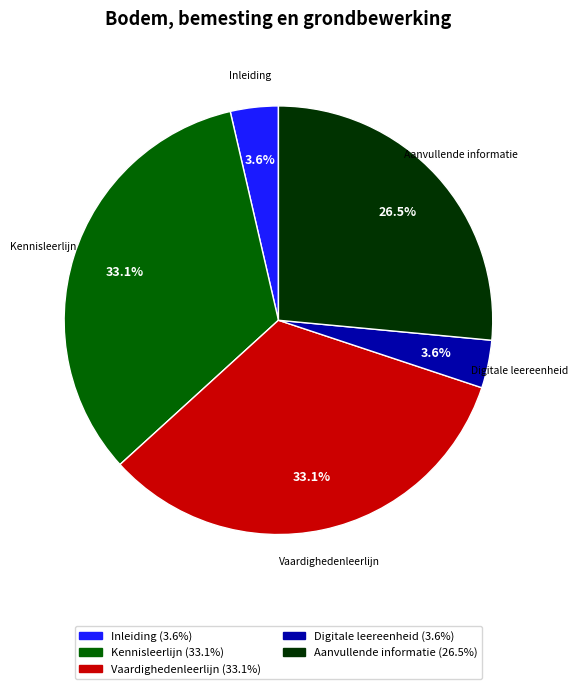

Does any single category account for the majority?

No